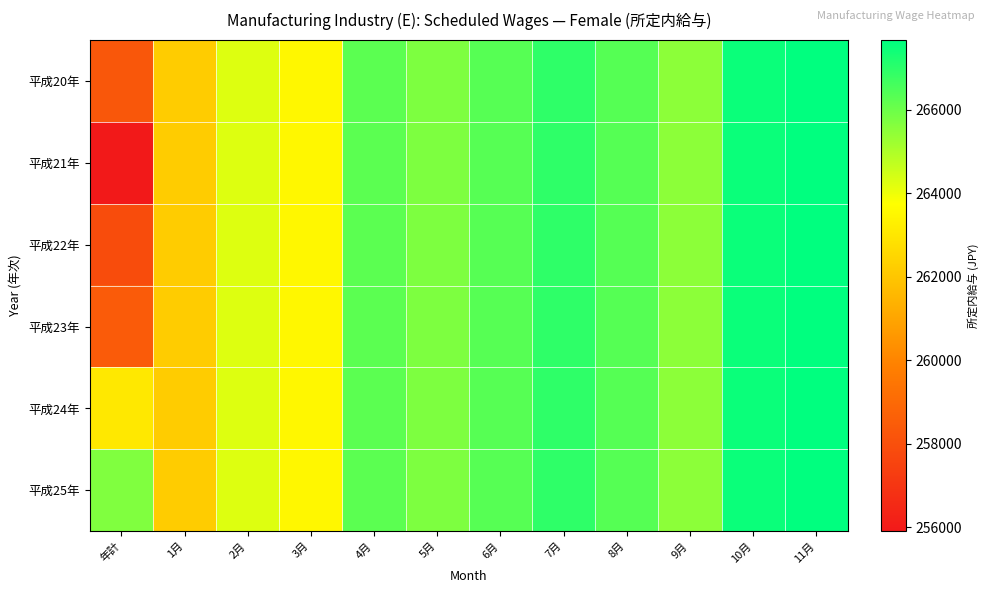

What is the total value across all series at 5月?

1594422